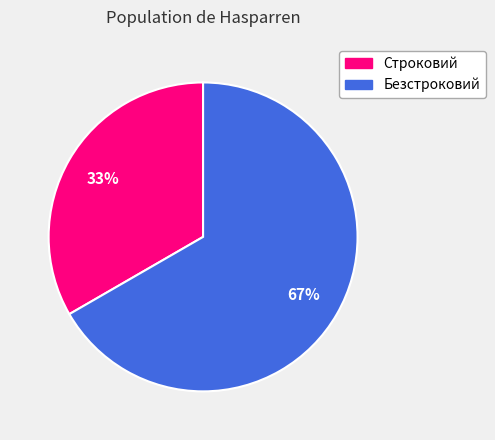

Is there a majority slice in this chart?

Yes